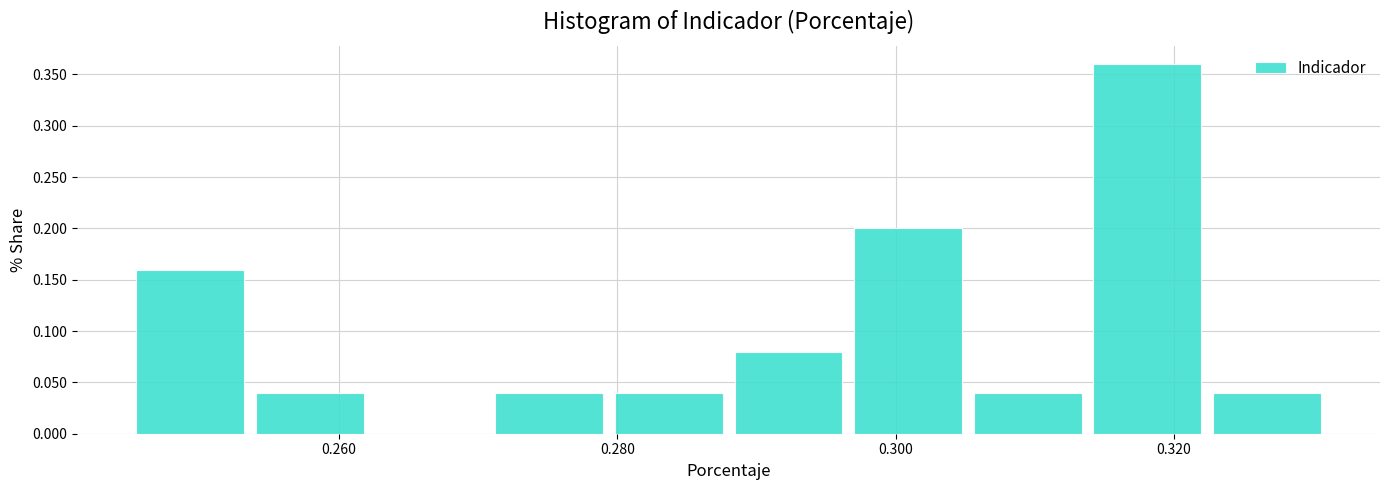

Over which range of the x-axis is the bar tallest?

0.314 to 0.322